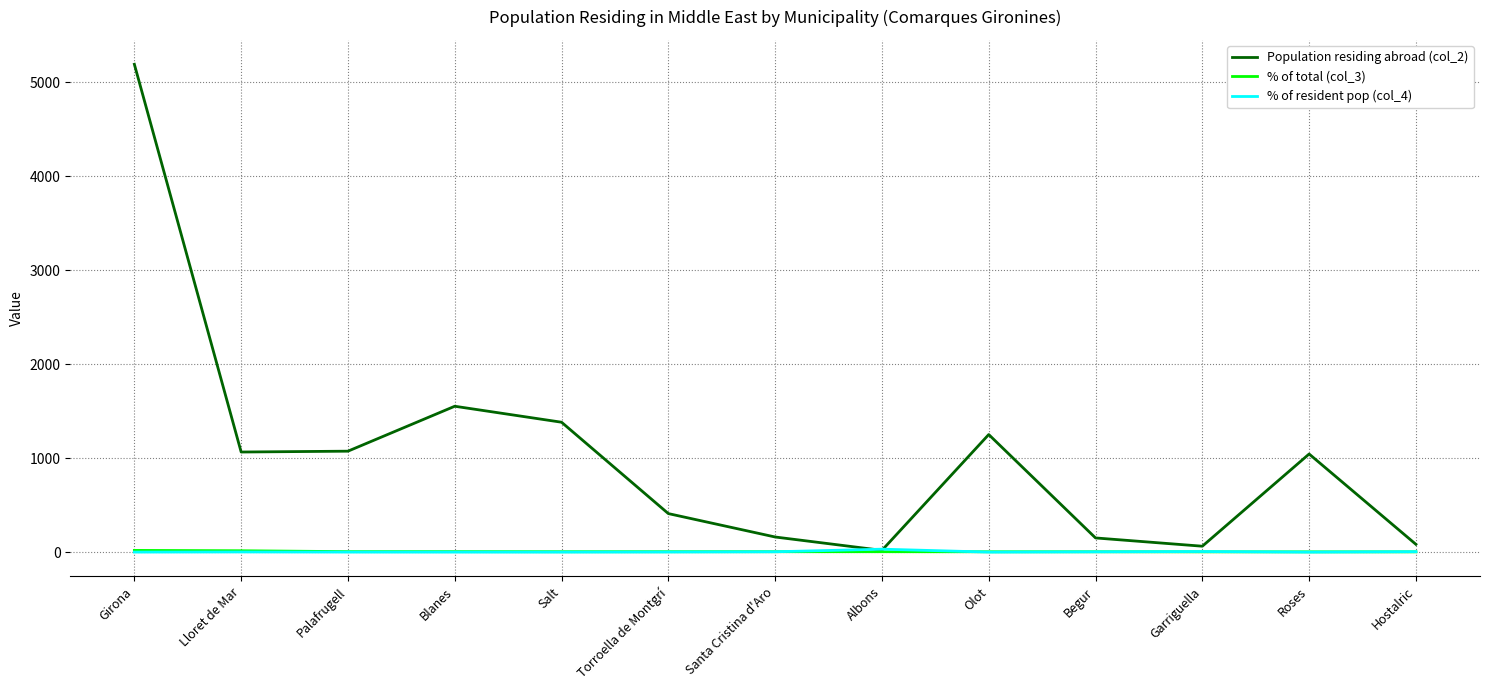

Which series has the largest total across all categories?

Population residing abroad (col_2)